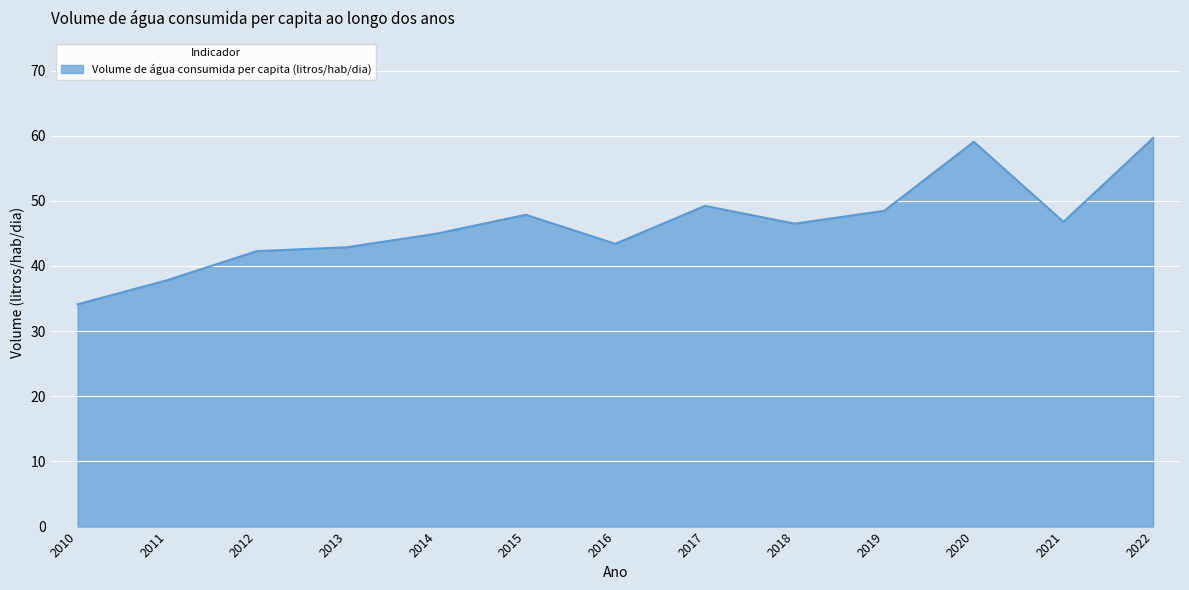

What is the ratio of the value at 2012 to the value at 2016?

1.0